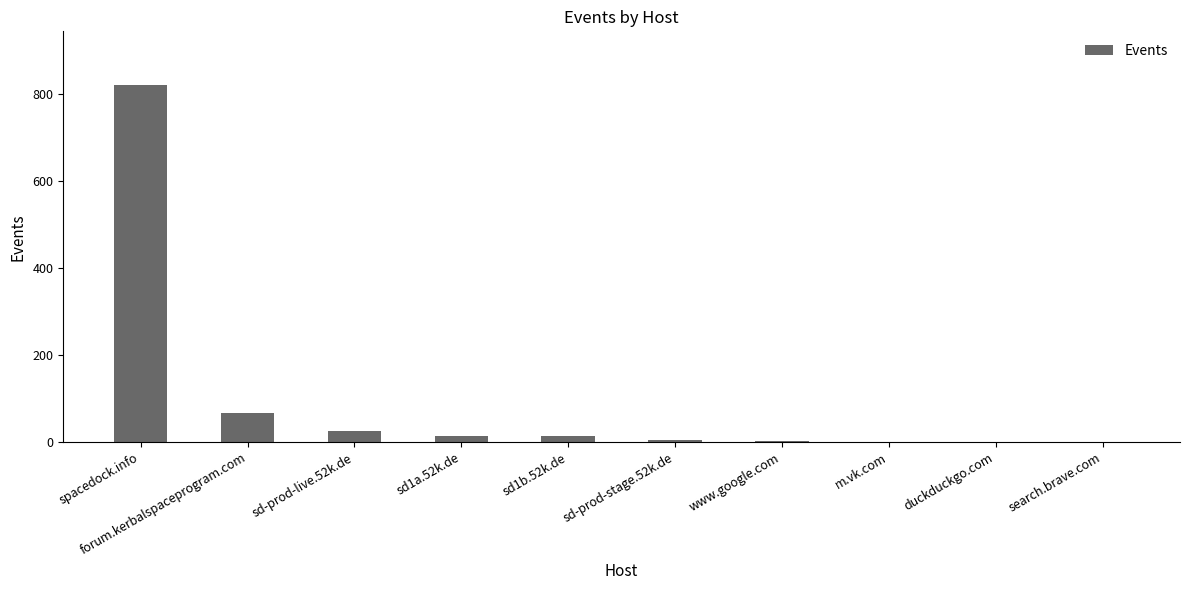

Is it true that the value at spacedock.info is 820?

True